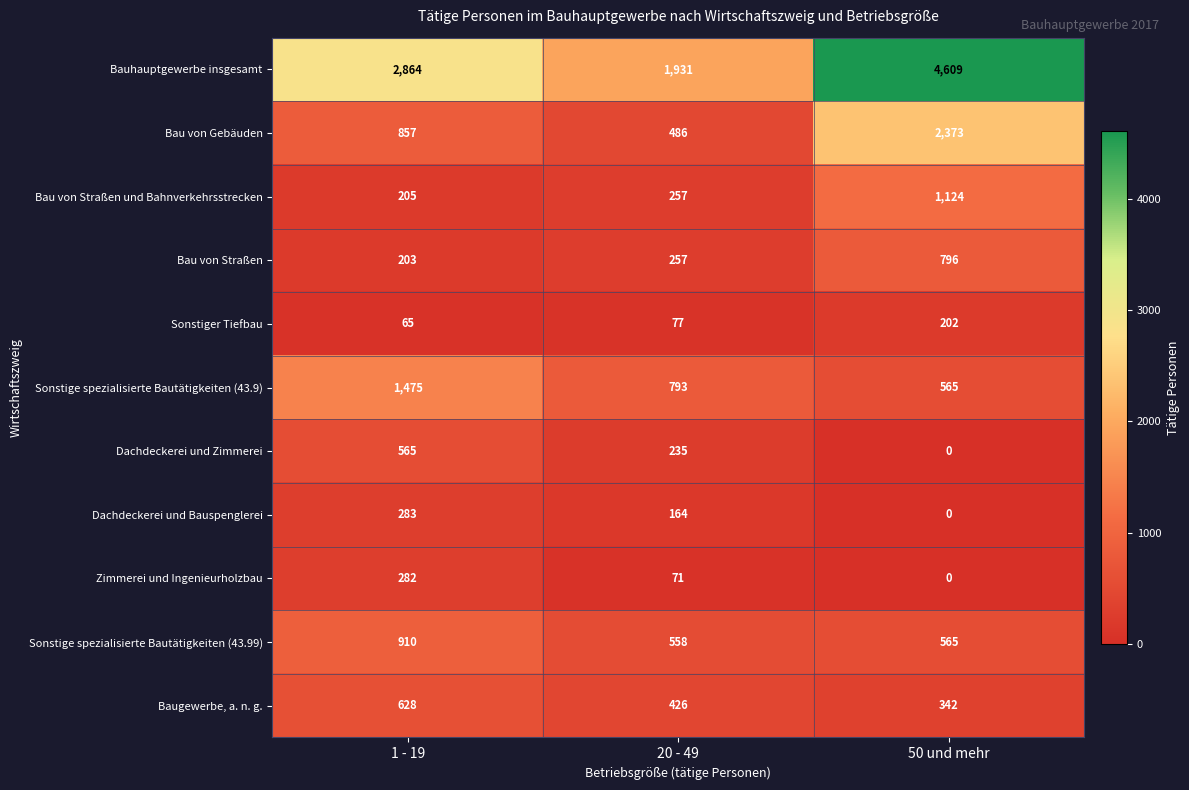

List the labels in order of Bauhauptgewerbe insgesamt value, largest first.

50 und mehr, 1 - 19, 20 - 49